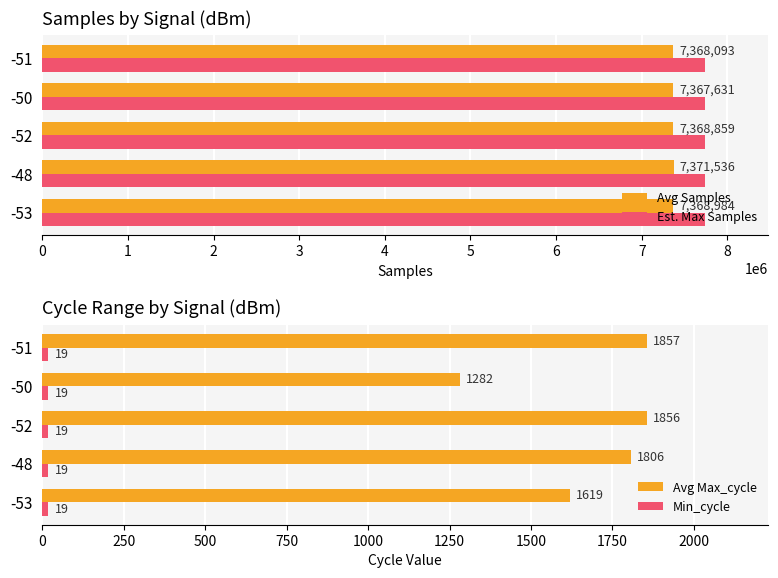

Is it true that Avg Max_cycle equals 703 at -51?

False